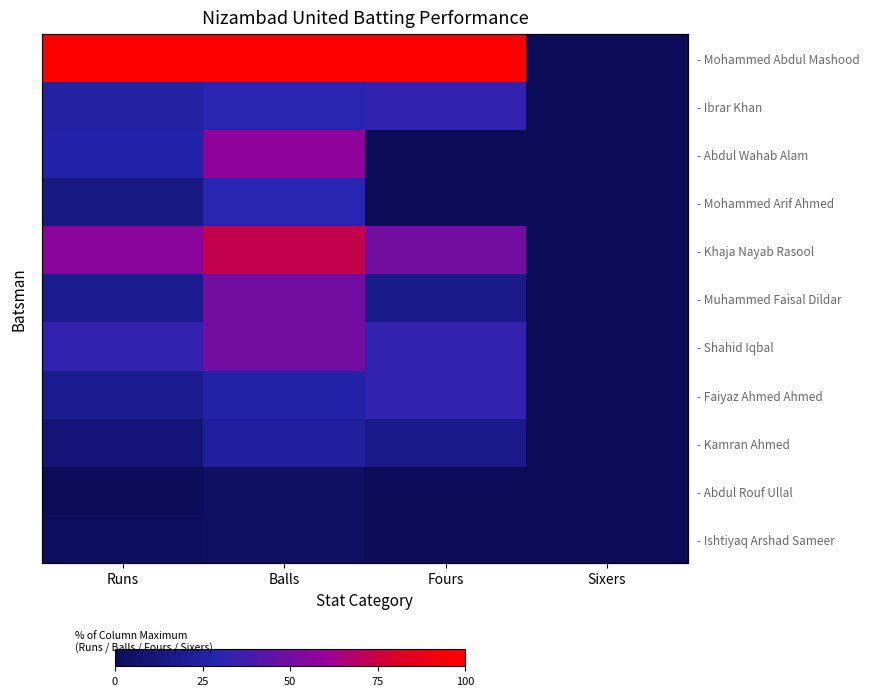

Count the number of data series in this chart.

11